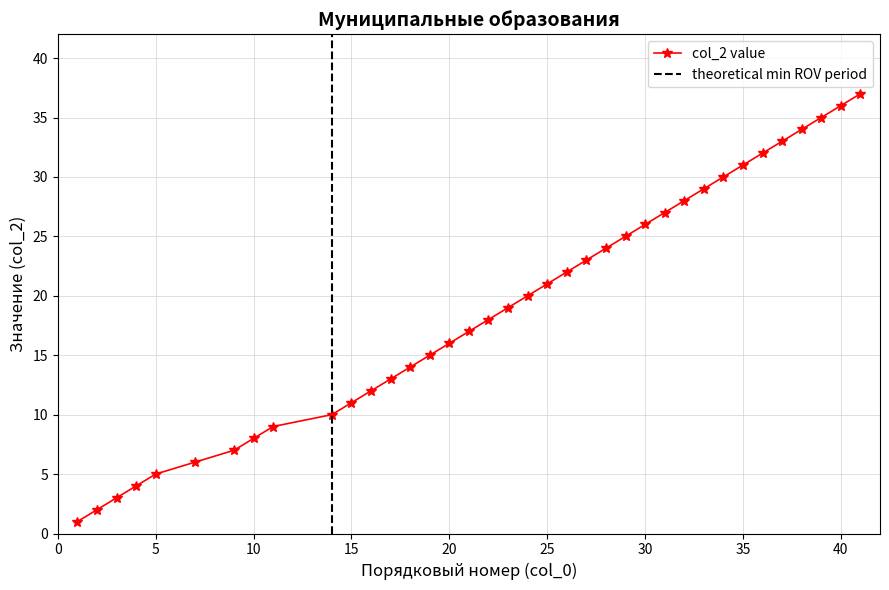

Count the number of values greater than 19.

18